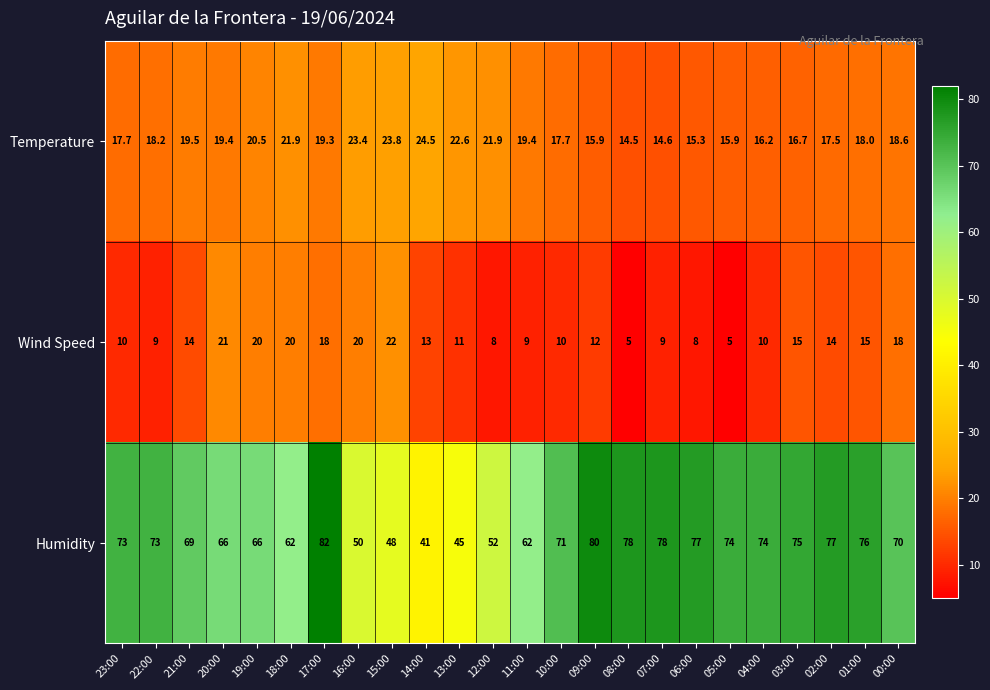

Is the value of Humidity at 20:00 greater than the value of Wind Speed at 21:00?

Yes